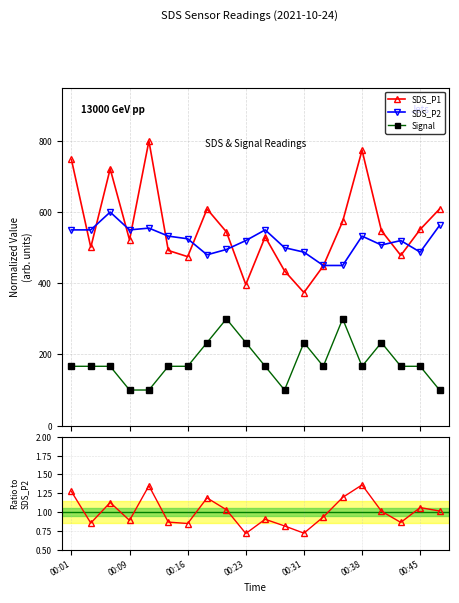

What is the label of the 20th point from the right?

00:01